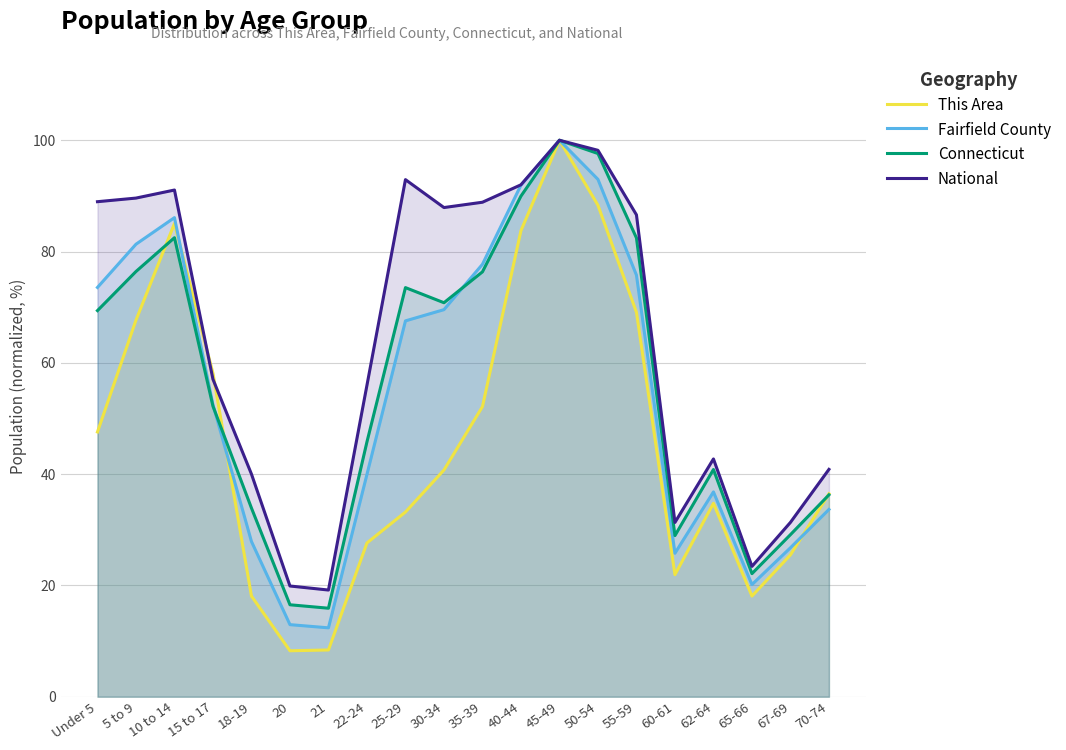

What is the average value of the National series?

63.9